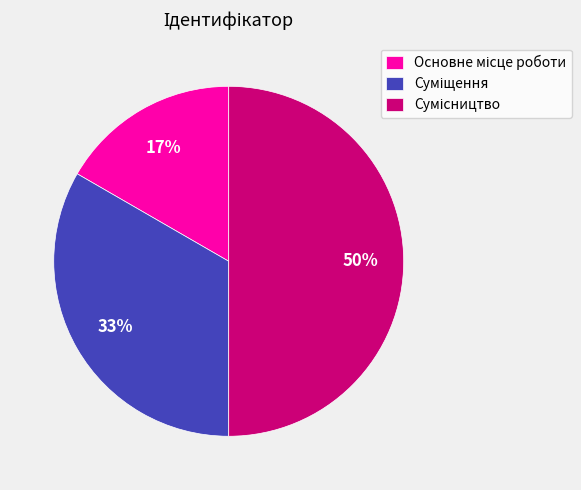

To the nearest percent, what is the difference between the largest and smallest slice percentages?

33%